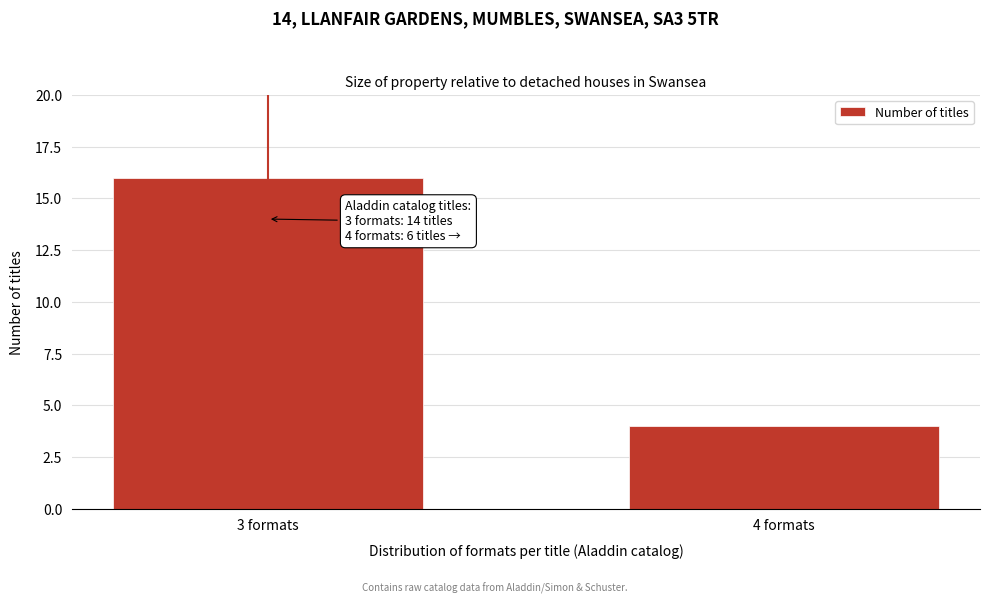

Reading left to right, transcribe all the data shown in this chart.

16	4